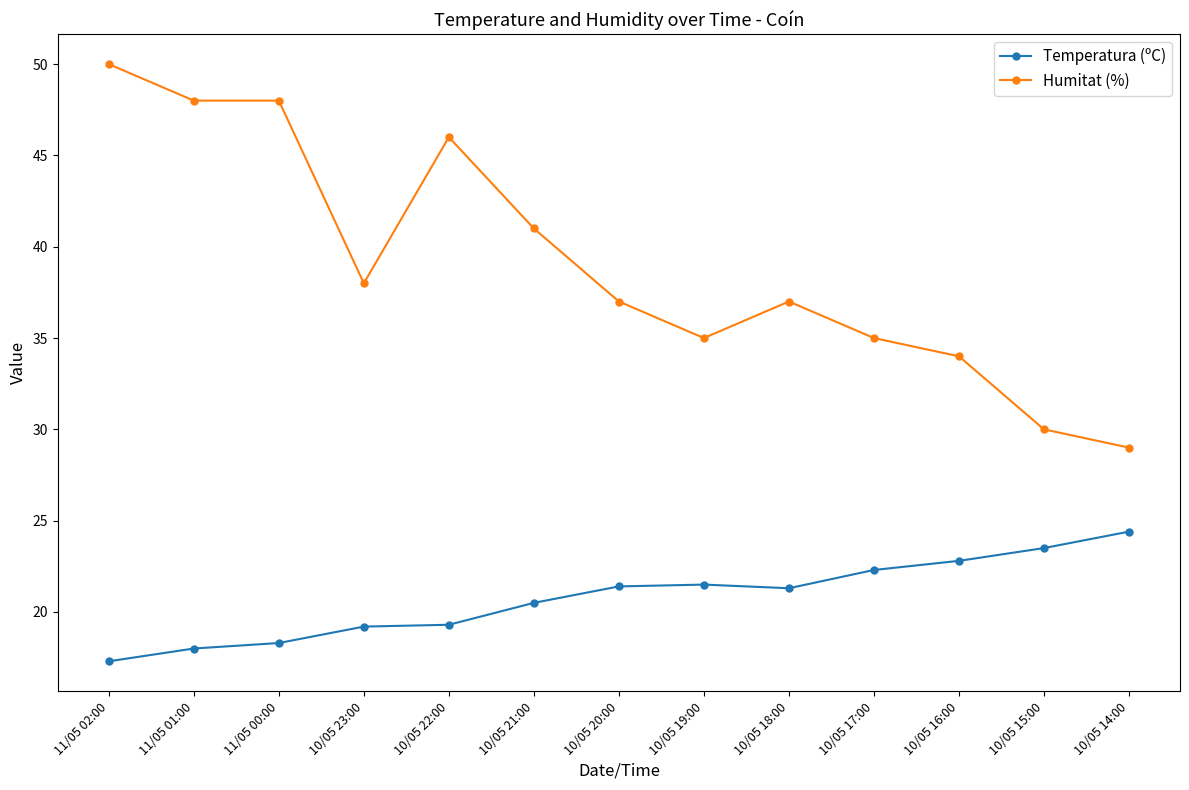

Is it true that Temperatura (ºC) equals 12.2 at 10/05 19:00?

False